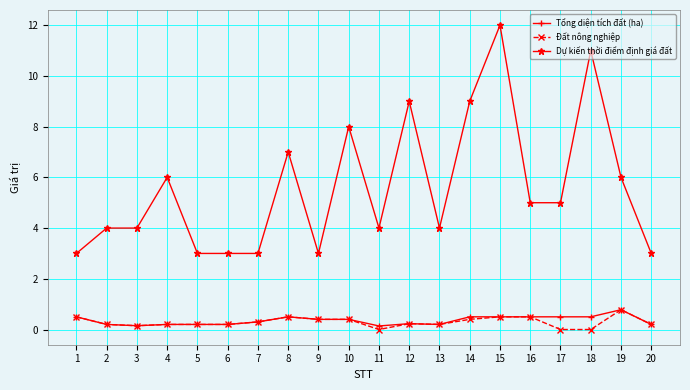

The value of Dự kiến thời điểm định giá đất at 18 is 11.0. True or false?

True